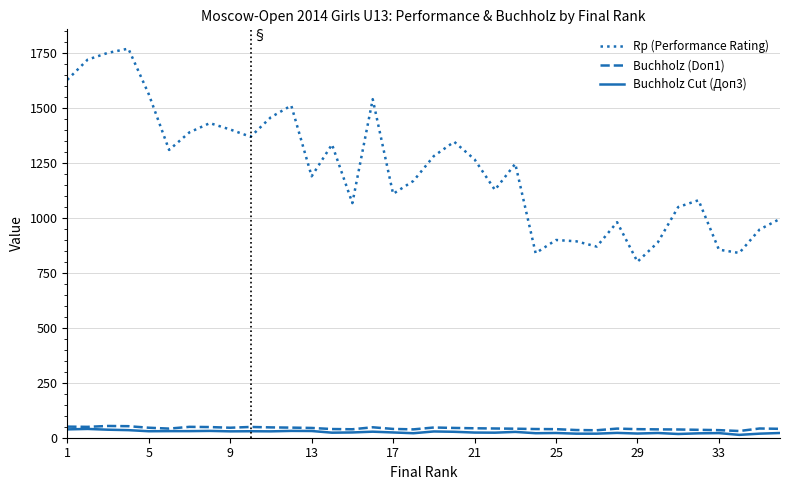

Which series has the widest spread of values?

Rp (Performance Rating)